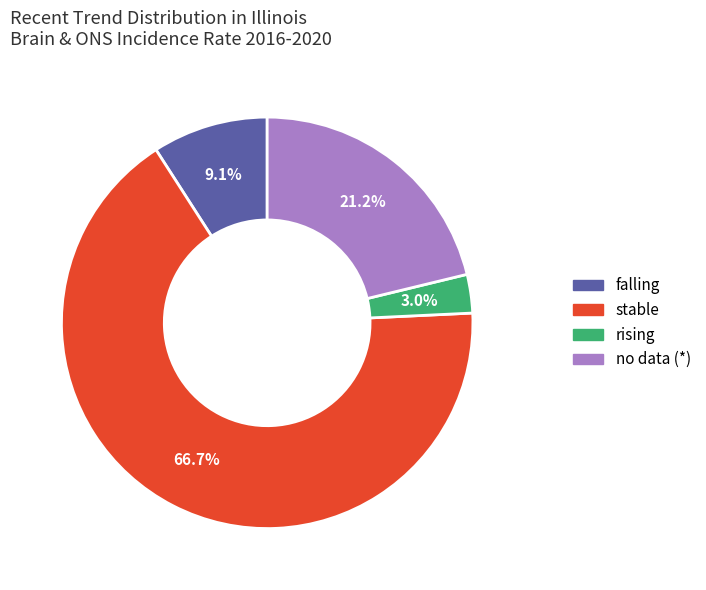

How many segments does this pie chart have?

4